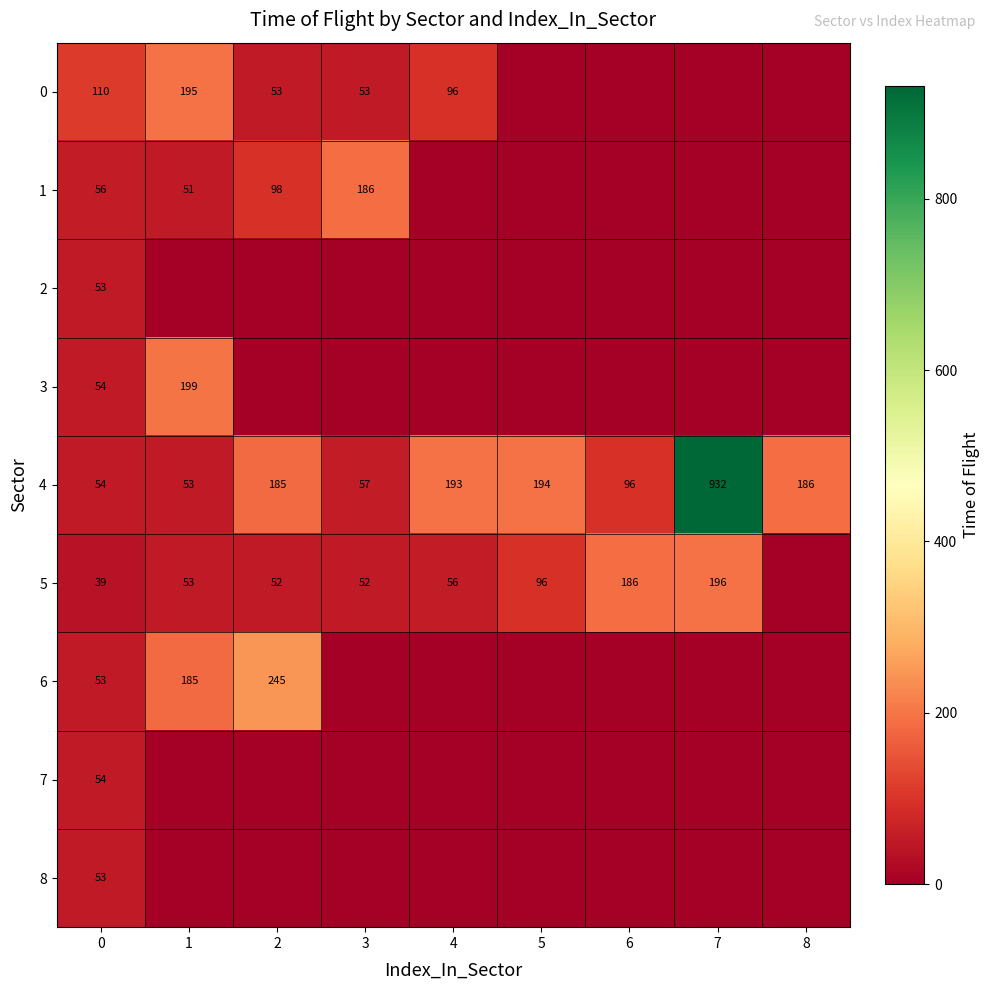

Is the value of 5 at 3 greater than the value of 1 at 2?

No